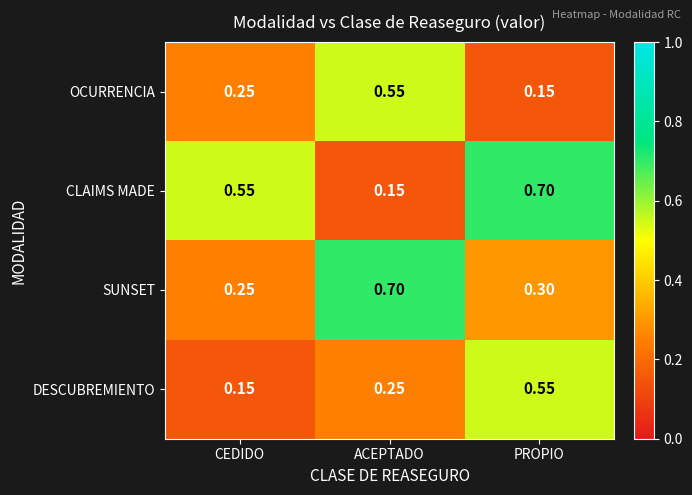

Between ACEPTADO and PROPIO, which series saw the biggest shift?

CLAIMS MADE